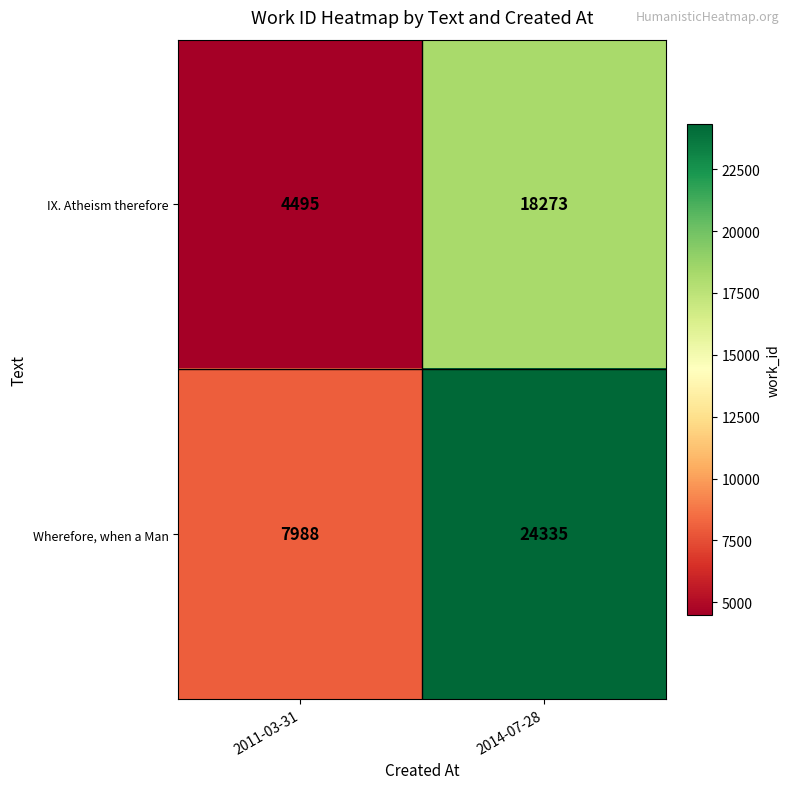

Which series has the largest total across all categories?

Wherefore, when a Man